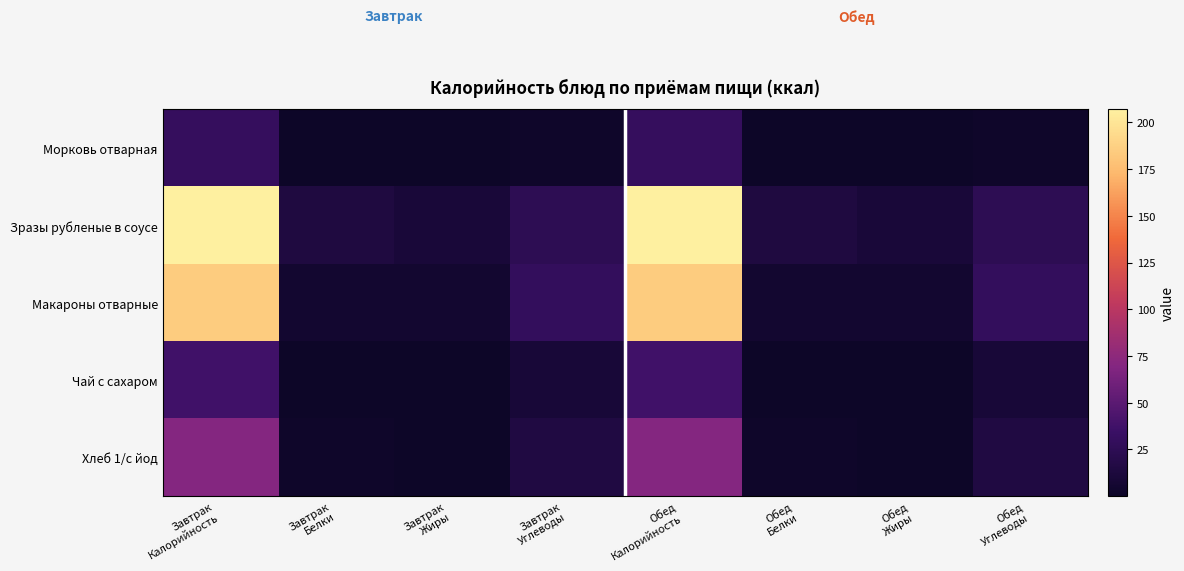

Between Завтрак Углеводы and Обед Жиры, which series saw the biggest shift?

Макароны отварные